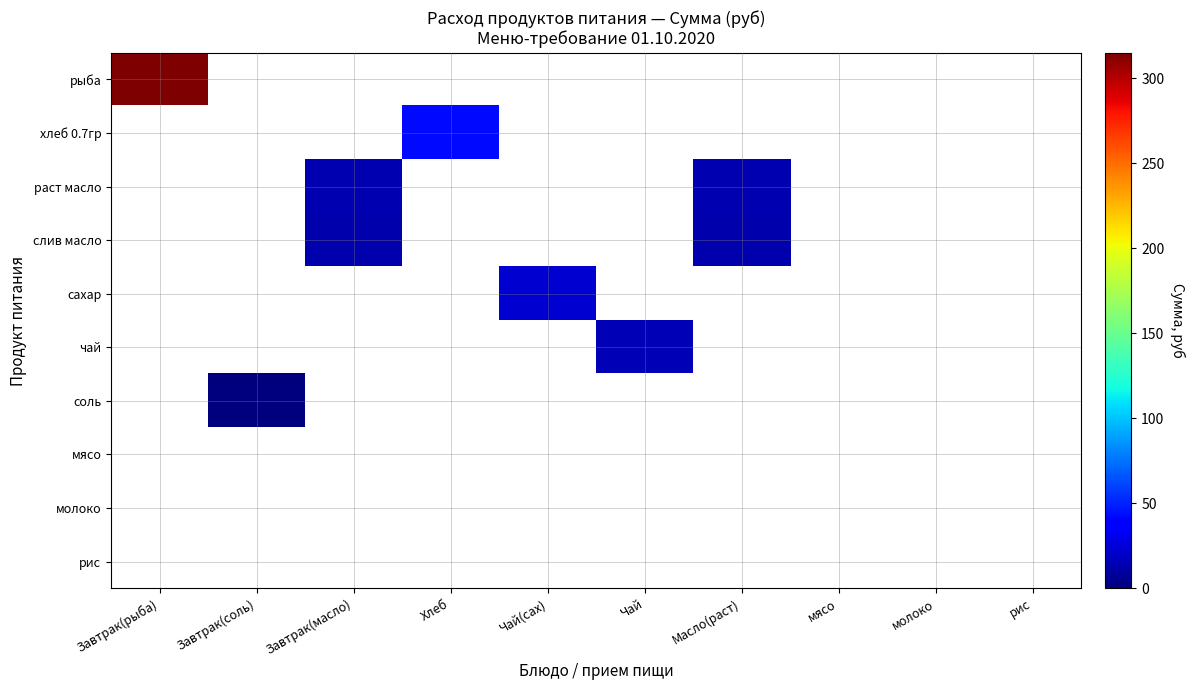

Which series has the largest range (max minus min)?

рыба